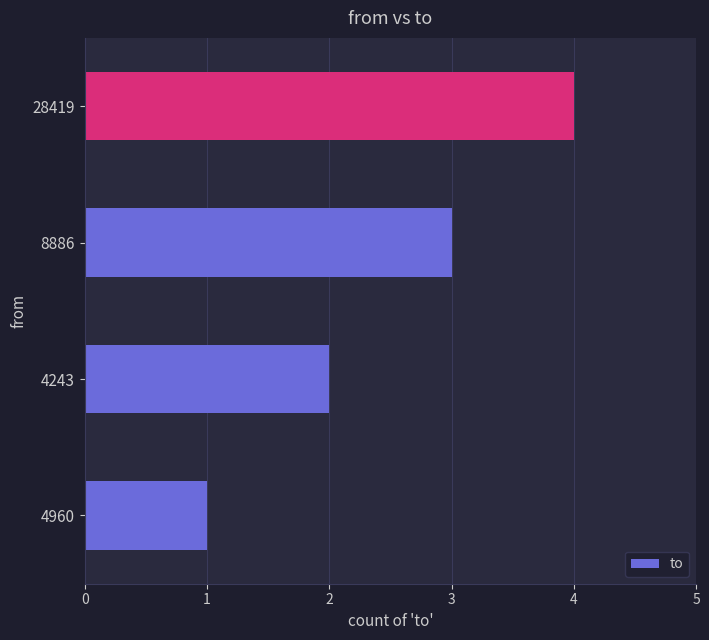

What is the ratio of the value at 4960 to the value at 8886?

0.3